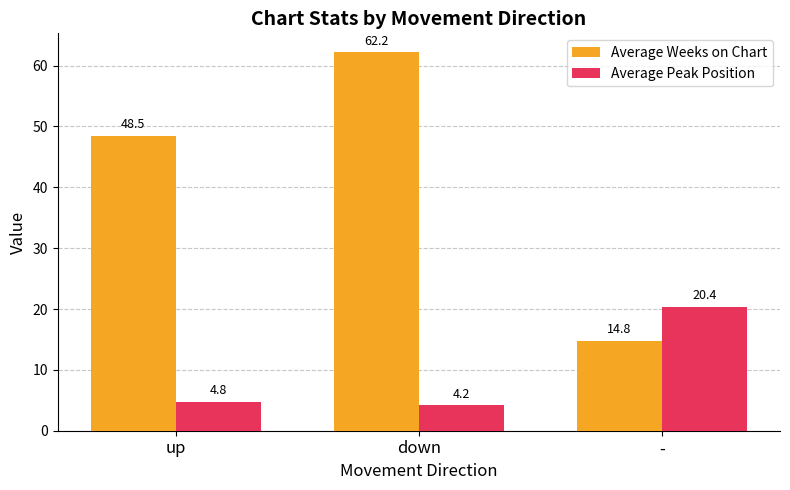

What are all the series names shown in the legend?

Average Weeks on Chart, Average Peak Position